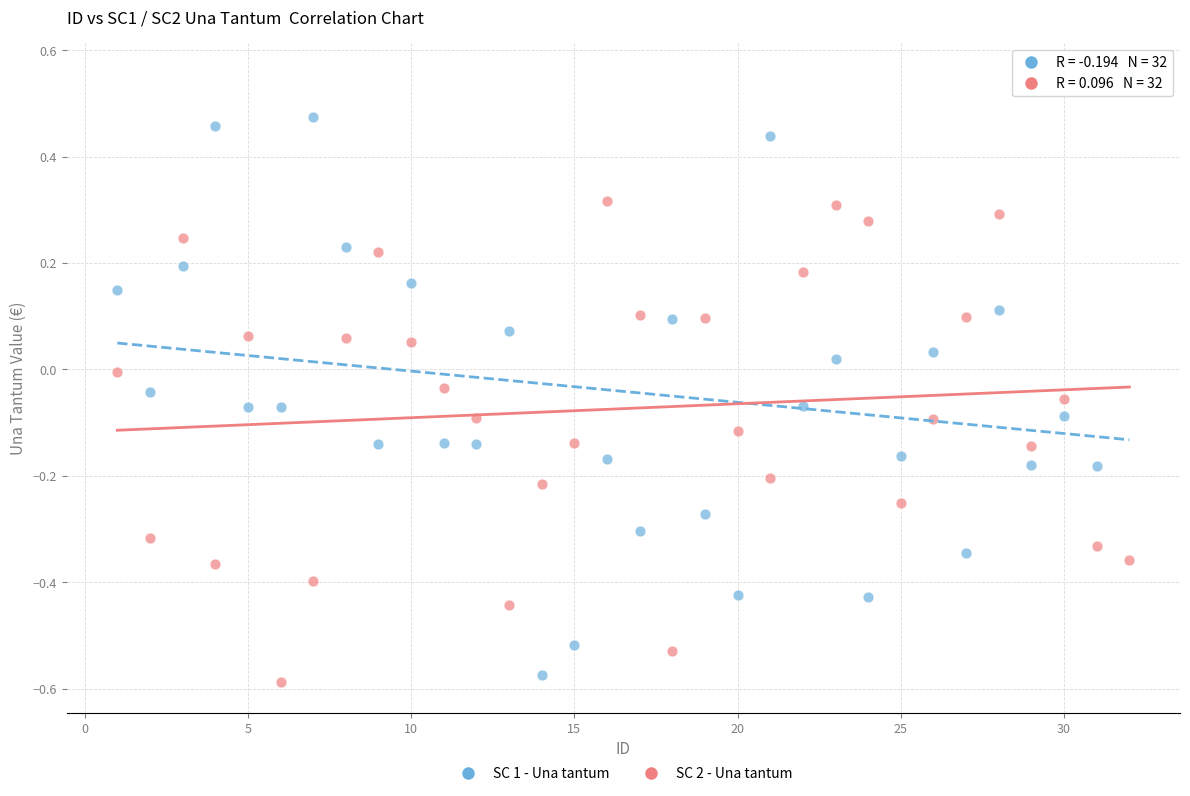

Which series contains the lowest Y value?

SC 2 - Una tantum